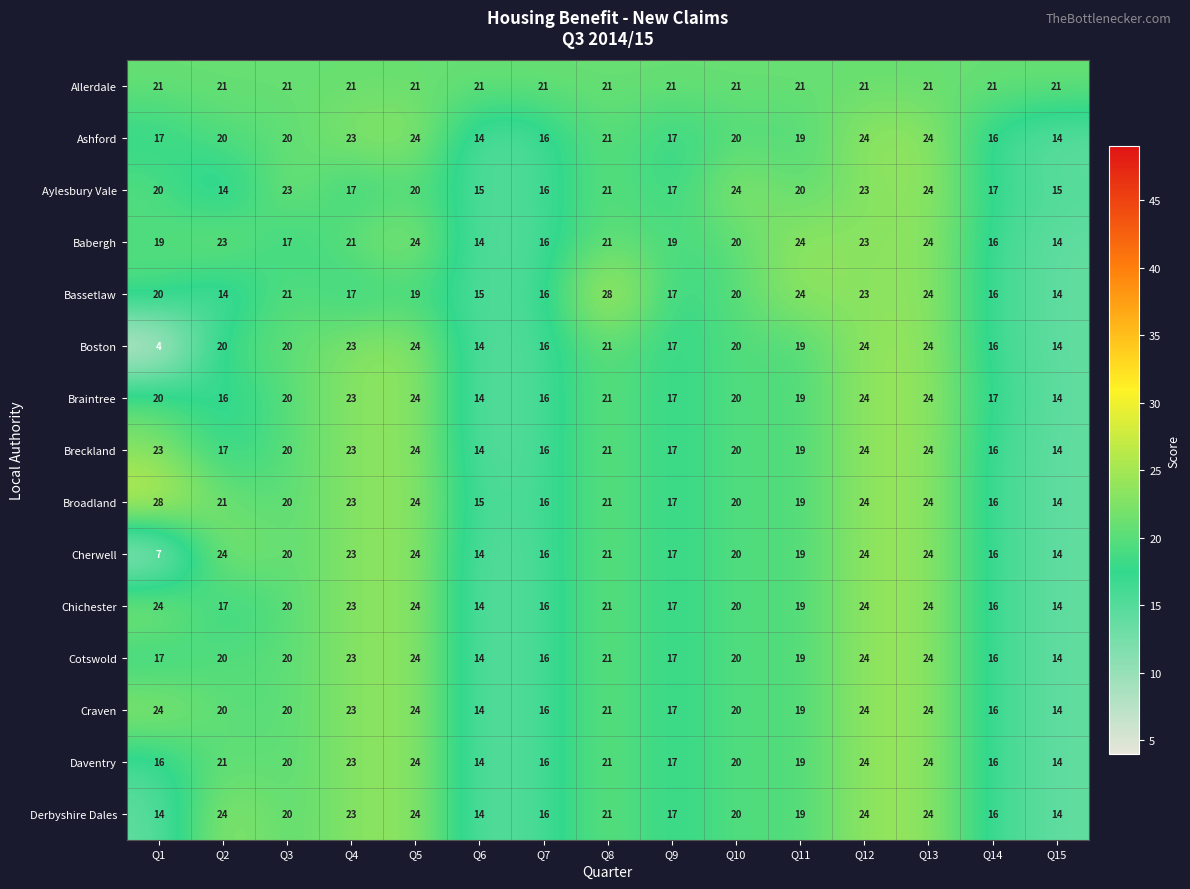

The value of Cotswold at Q9 is 17. True or false?

True